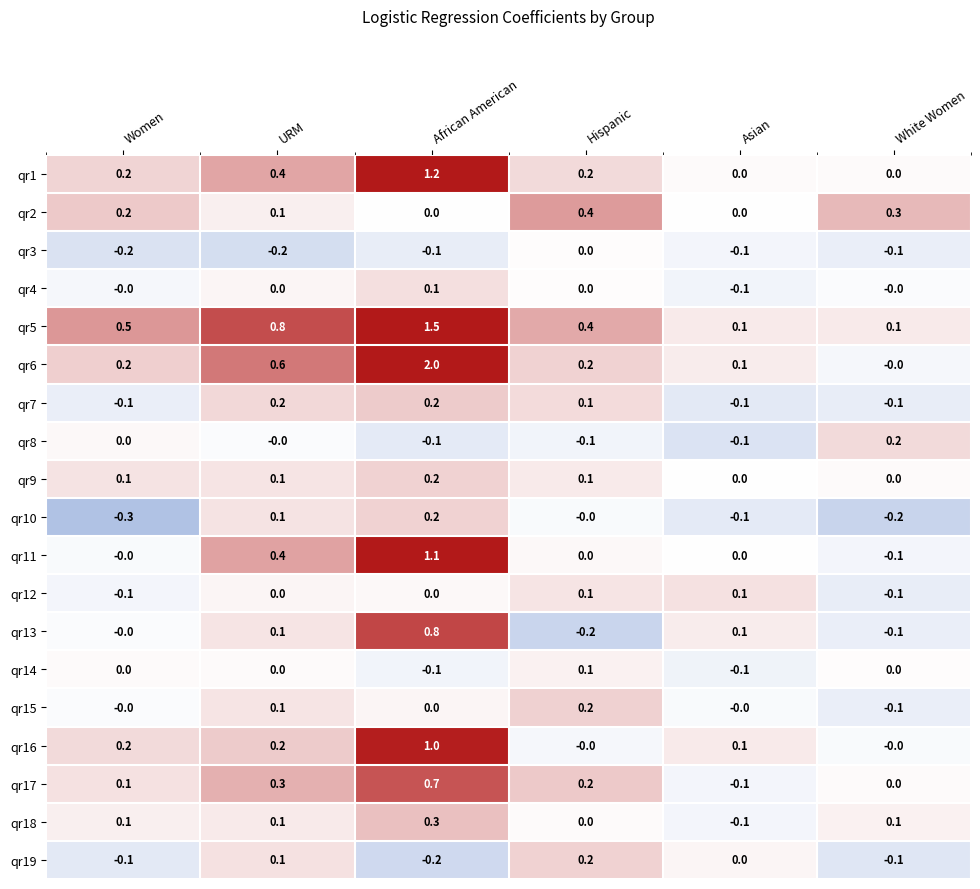

What is the greatest value displayed?

2.0